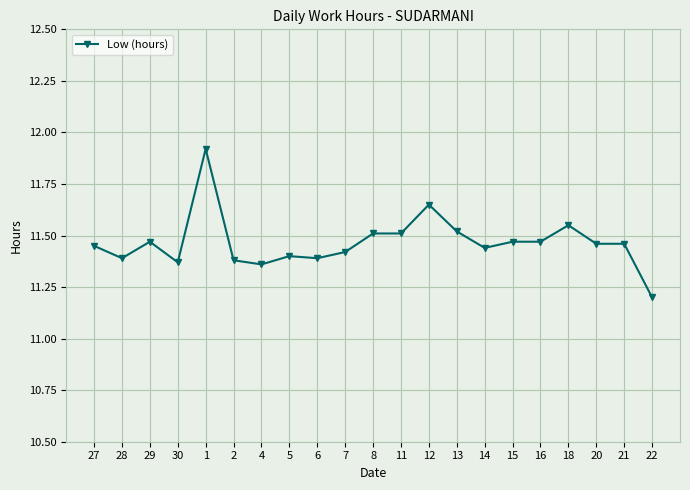

Where is the first local minimum?

28